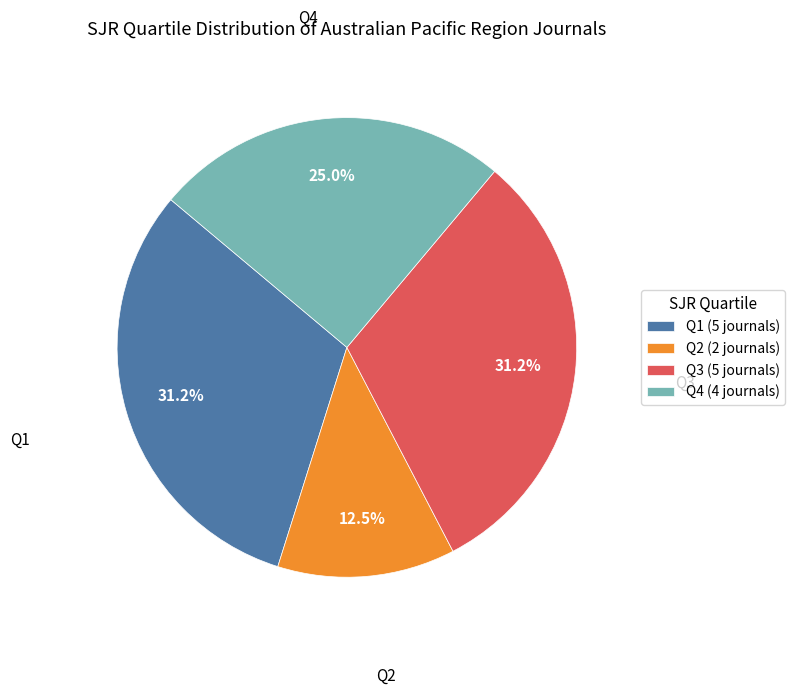

Is Q4 (4 journals) the majority of the pie?

No